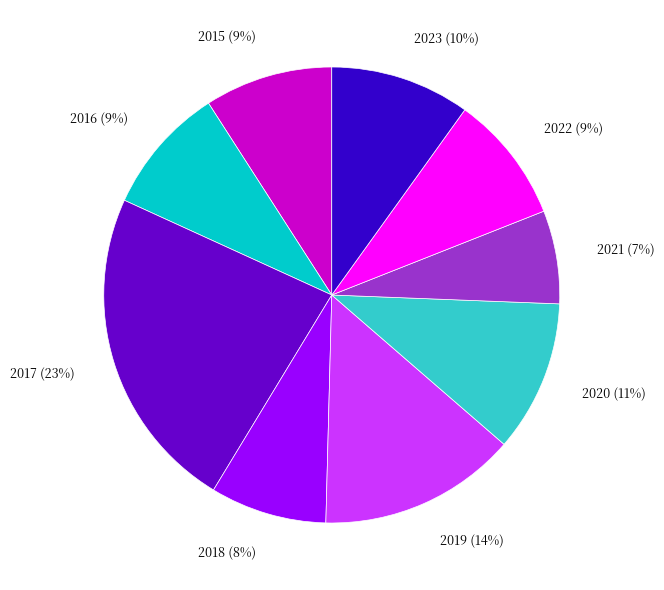

How many segments does this pie chart have?

9